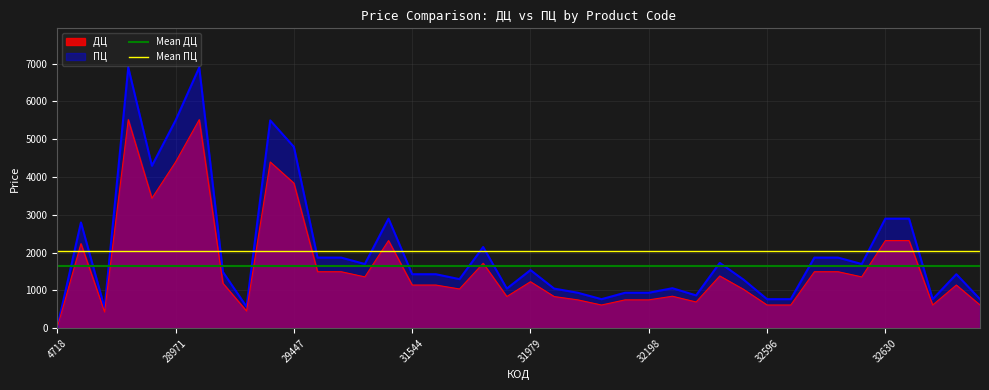

What is the average value of the Mean ПЦ series?

2047.5